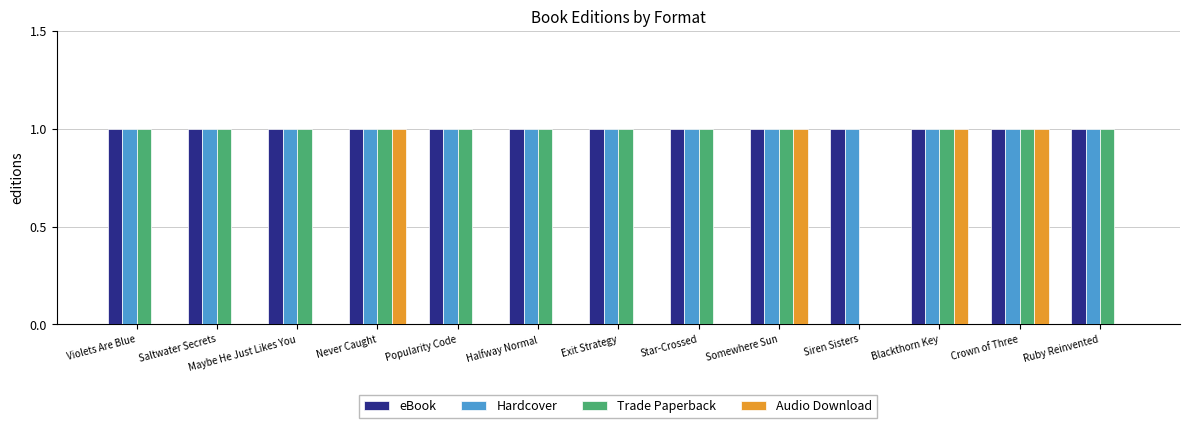

Reading right to left, transcribe all the data shown in this chart.

eBook: 1	1	1	1	1	1	1	1	1	1	1	1	1
Hardcover: 1	1	1	1	1	1	1	1	1	1	1	1	1
Trade Paperback: 1	1	1	0	1	1	1	1	1	1	1	1	1
Audio Download: 0	1	1	0	1	0	0	0	0	1	0	0	0